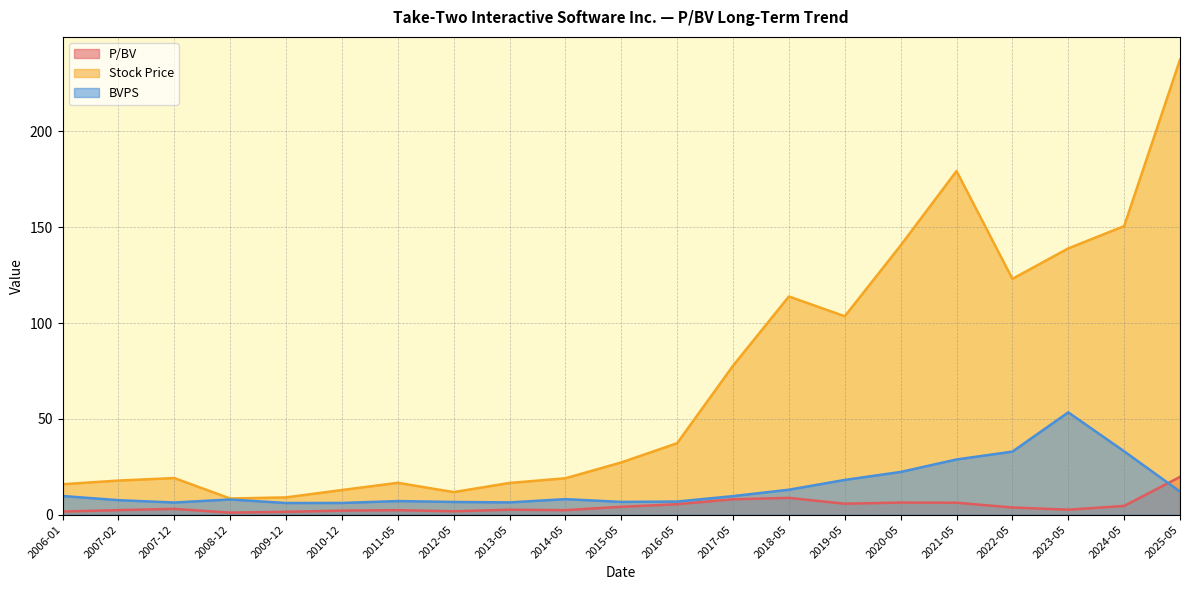

At which category is the sum across all series the highest?

2025-05